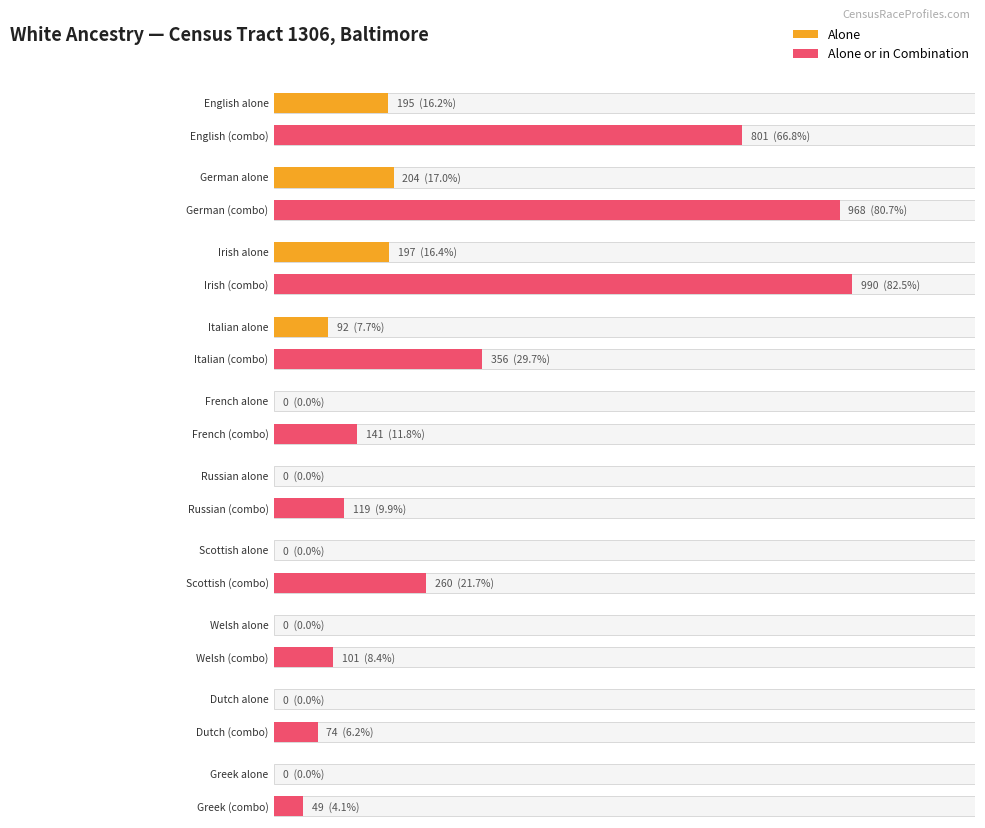

What is the difference between the maximum and minimum values in the alone_or_combination series?

941